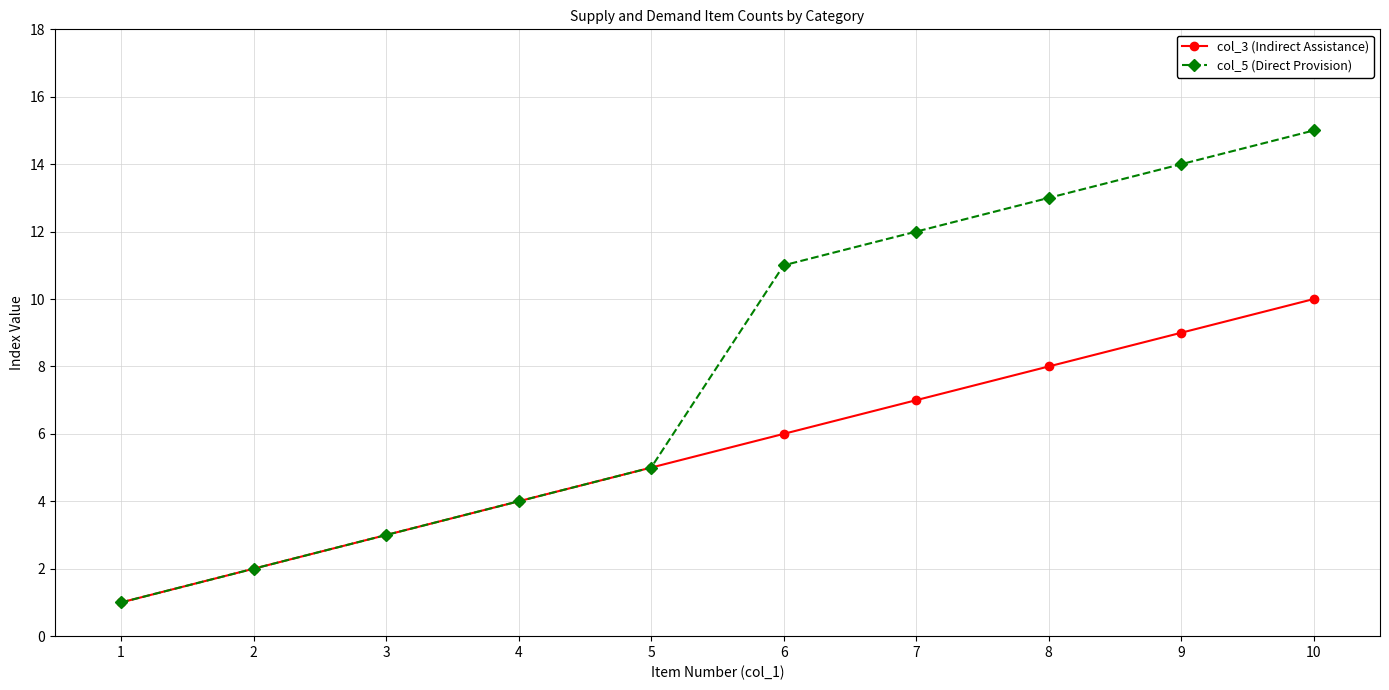

Does the chart have visible grid lines?

Yes